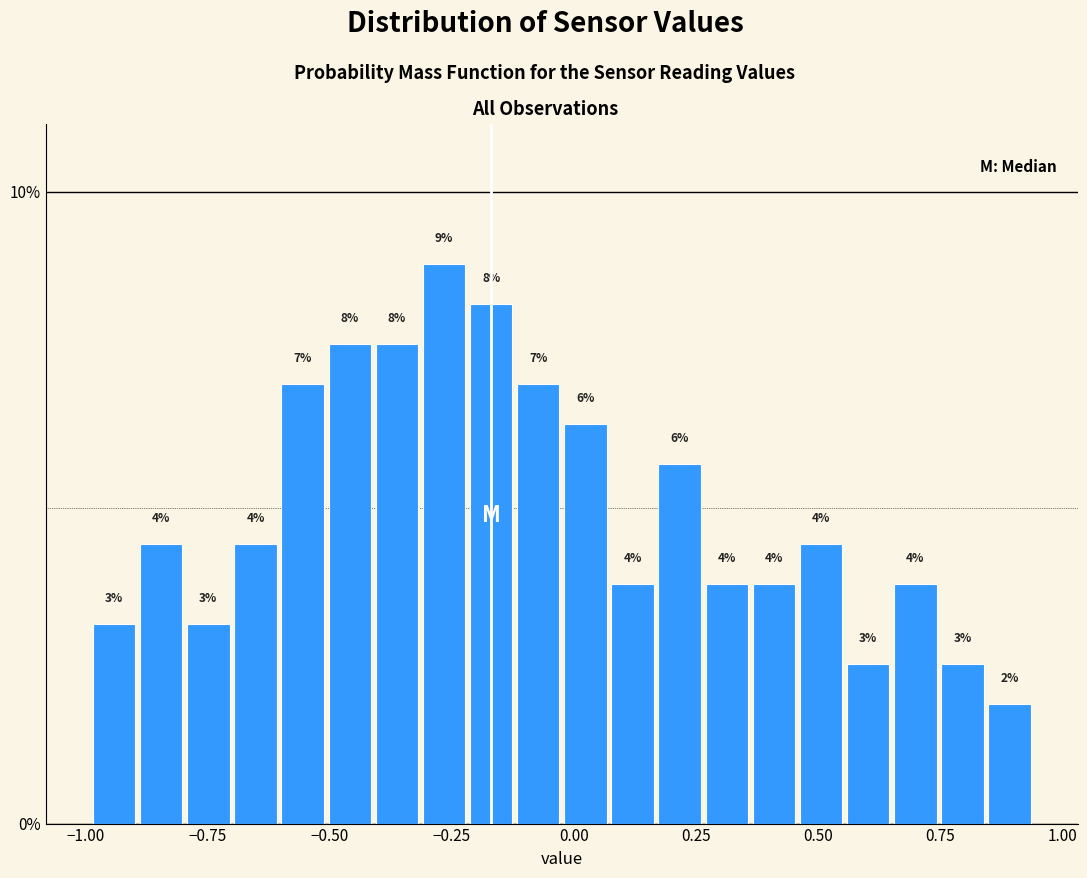

Read against the x-axis, roughly where is the centre of the tallest bar?

-0.25